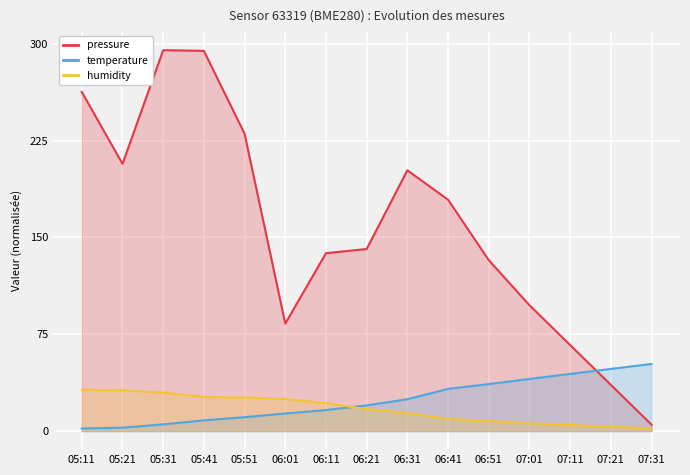

True or false: humidity and pressure intersect in this chart.

False